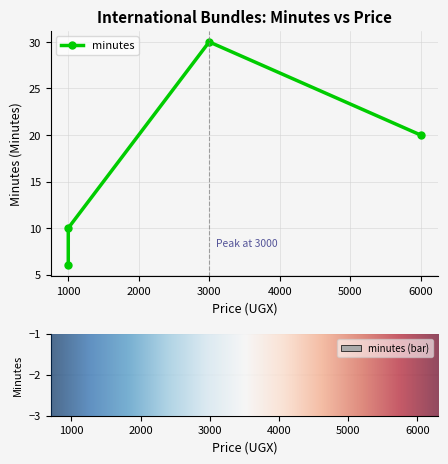

How many categories are shown in the chart?

4